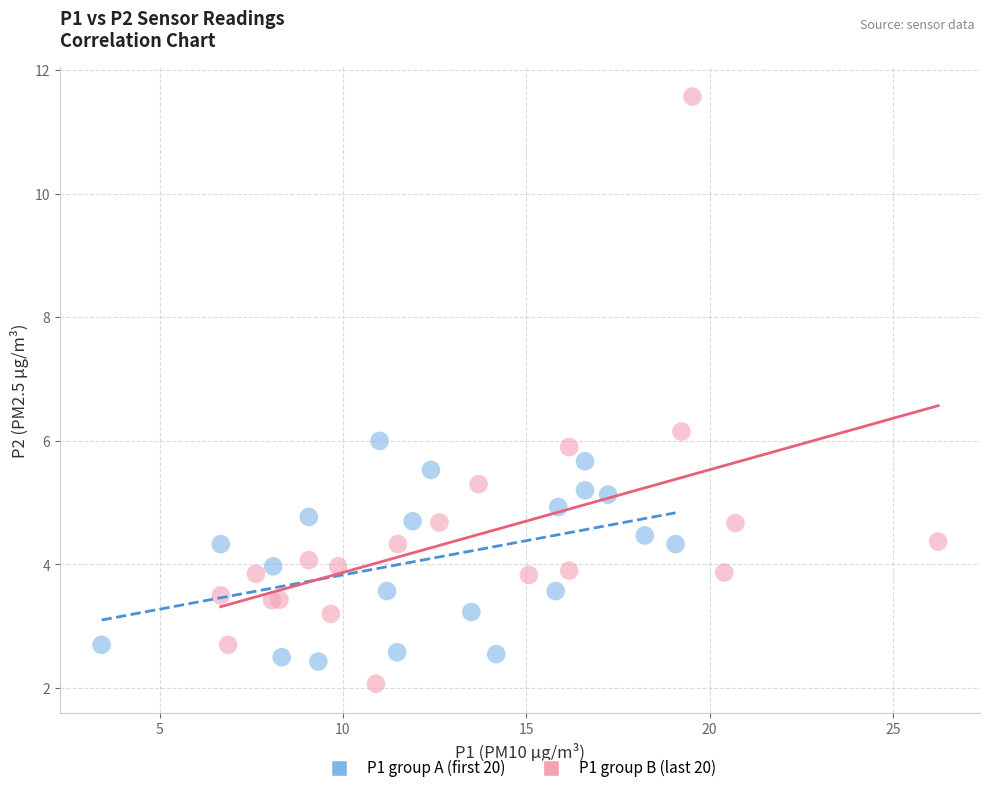

Which series reaches the maximum Y coordinate?

P1 group B (last 20)